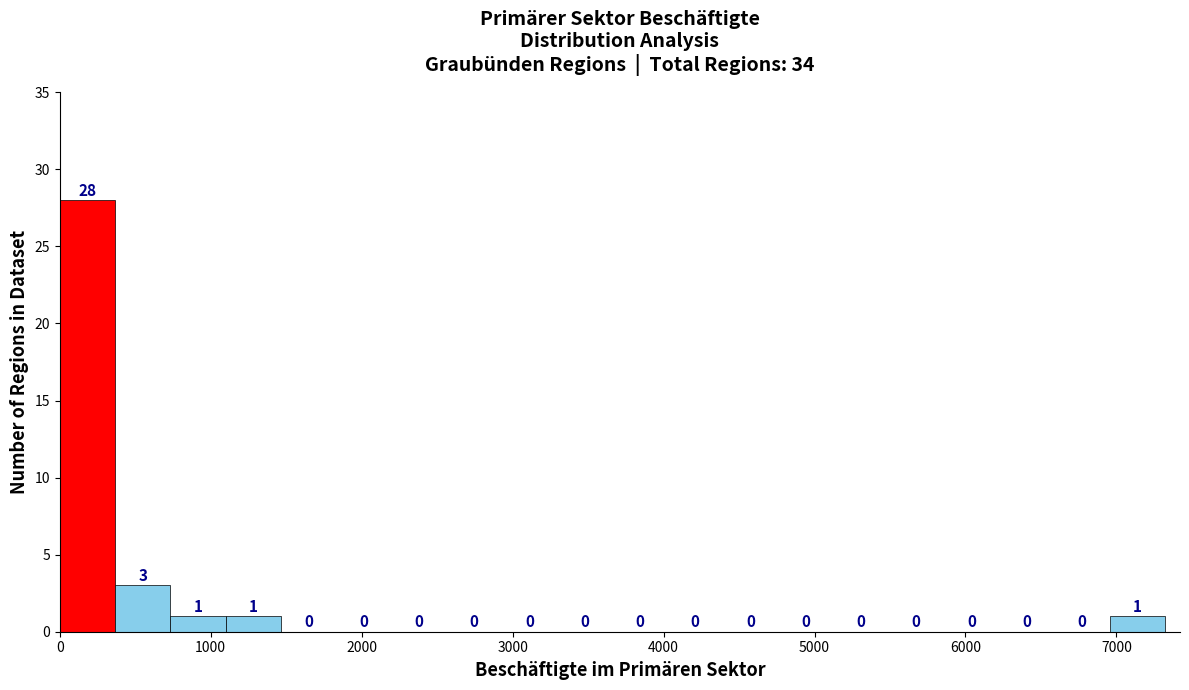

Around what value on the x-axis is the tallest bar? Give the approximate position of its centre, as read against the axis.

200